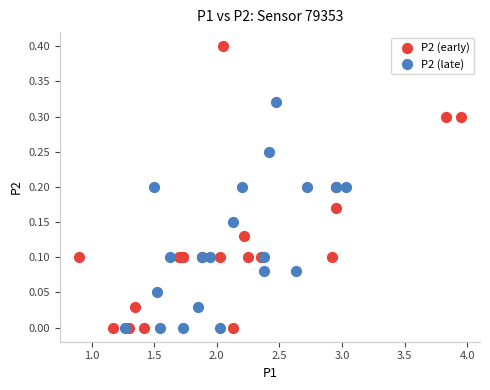

Which series has the widest spread of Y values?

P2 (early)